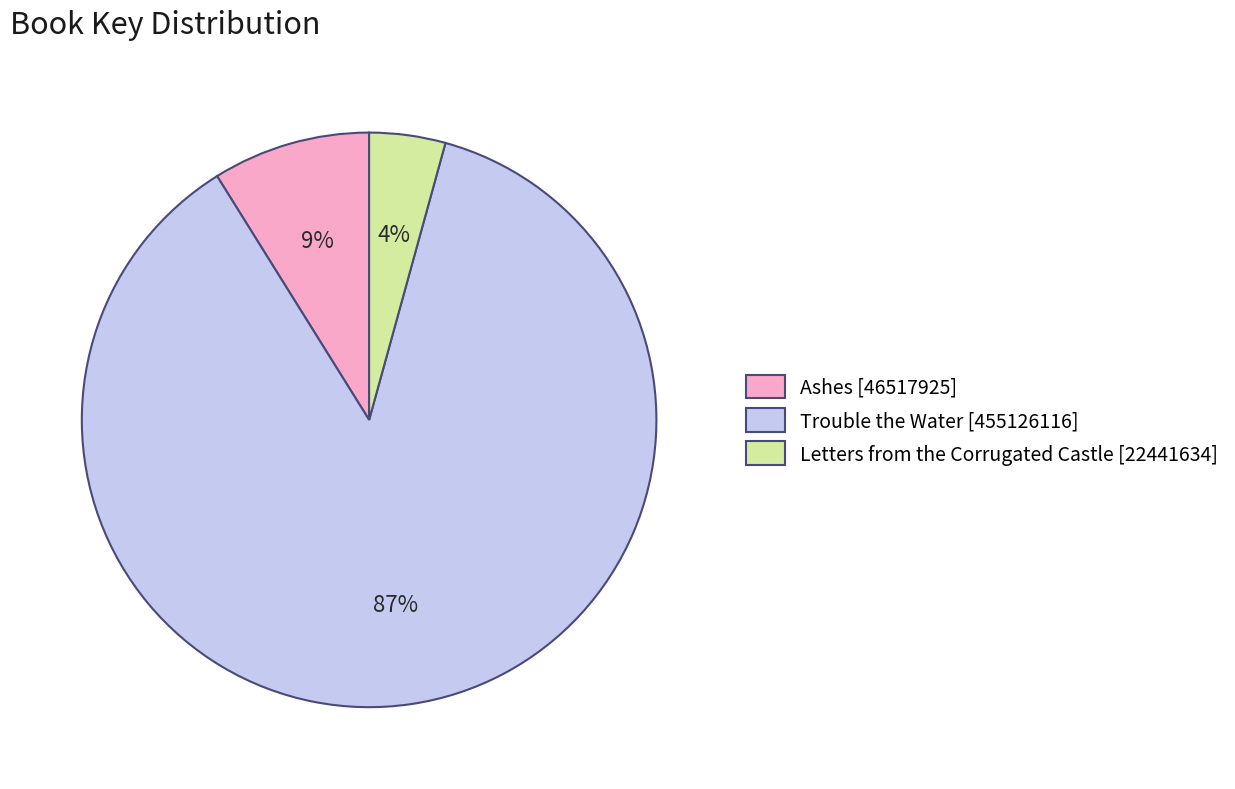

How many slices are in this pie chart?

3